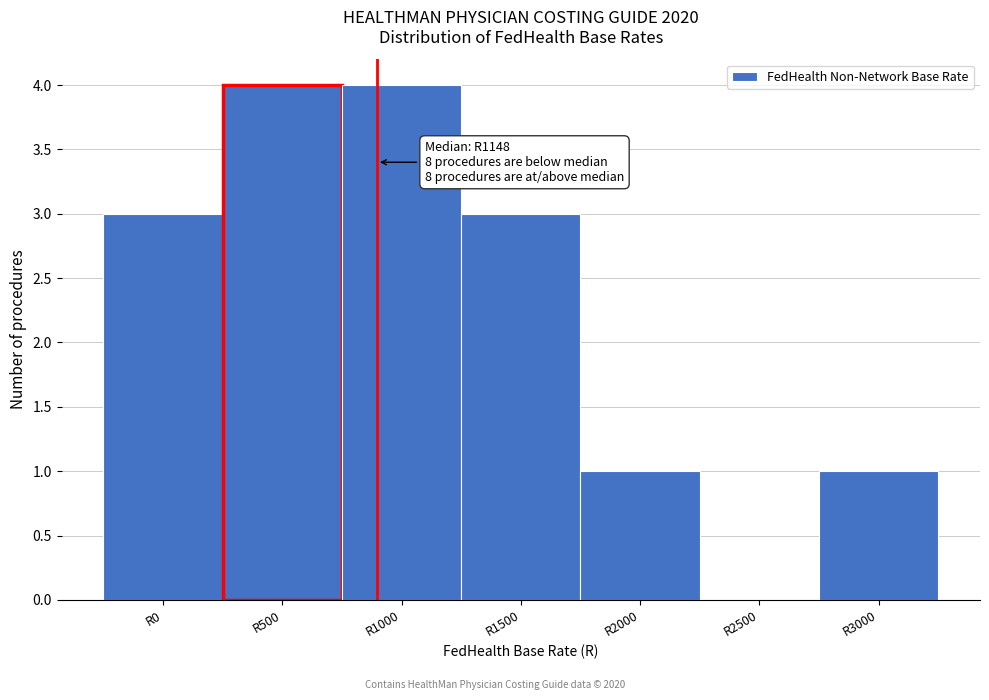

Reading left to right, list all the values displayed in this chart.

R0=3	R500=4	R1000=4	R1500=3	R2000=1	R2500=0	R3000=1